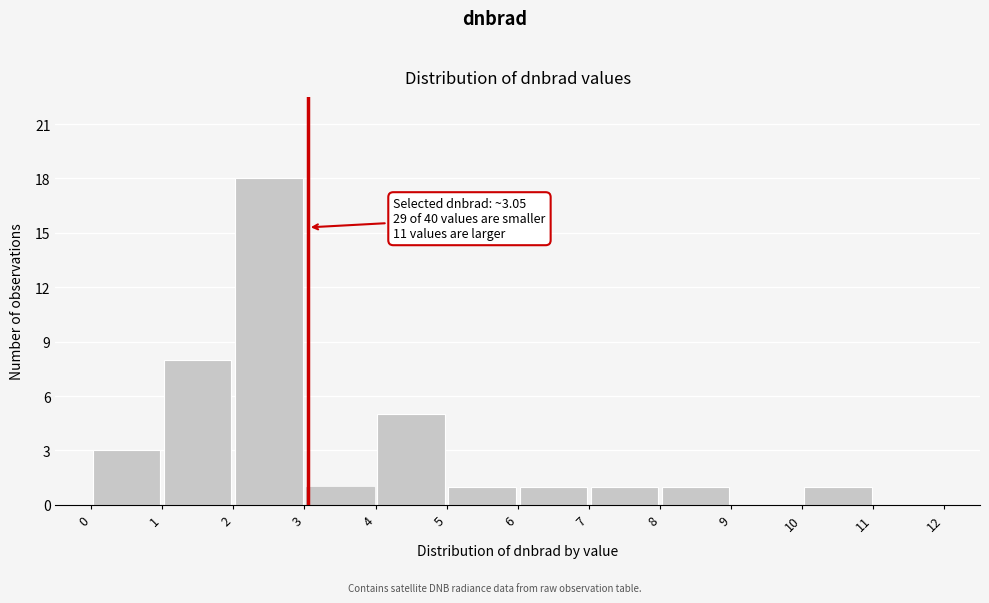

Which range on the x-axis has the tallest bar?

2 to 3